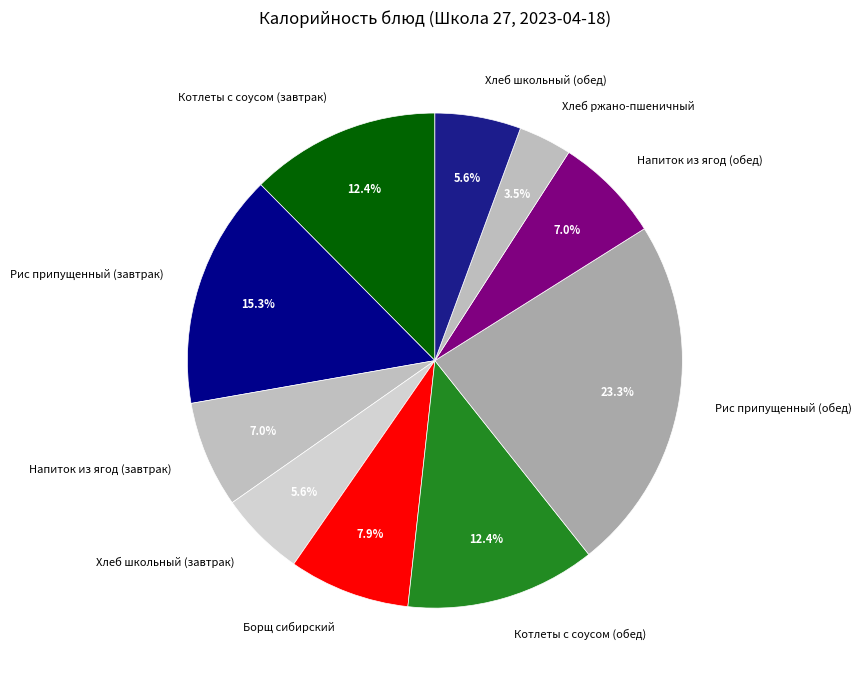

To the nearest percent, what is the combined percentage of Борщ сибирский and Рис припущенный (обед)?

31%